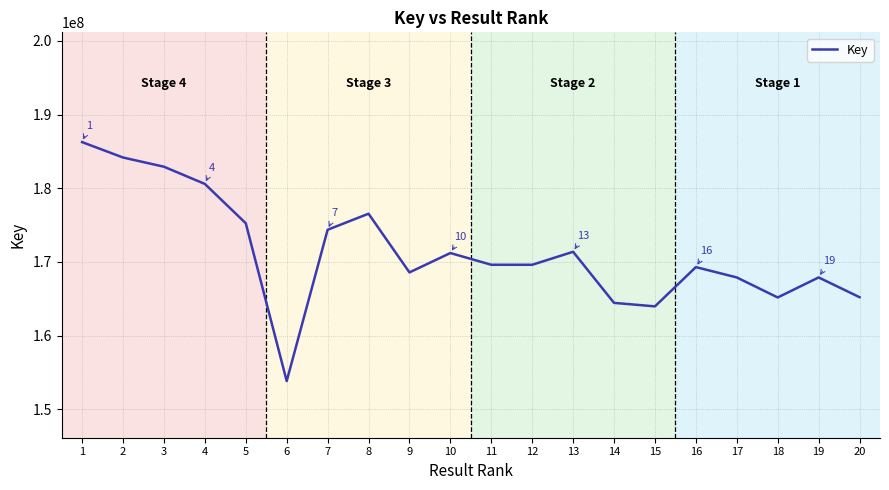

Which category has the lowest value across all series?

6